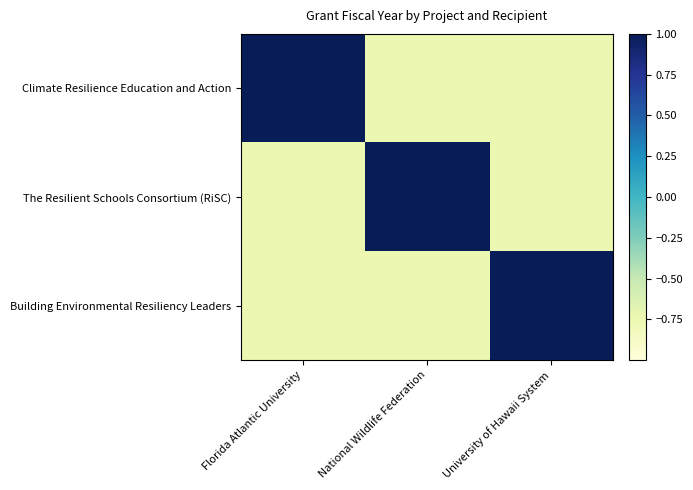

Which label corresponds to the largest value in the chart?

Florida Atlantic University